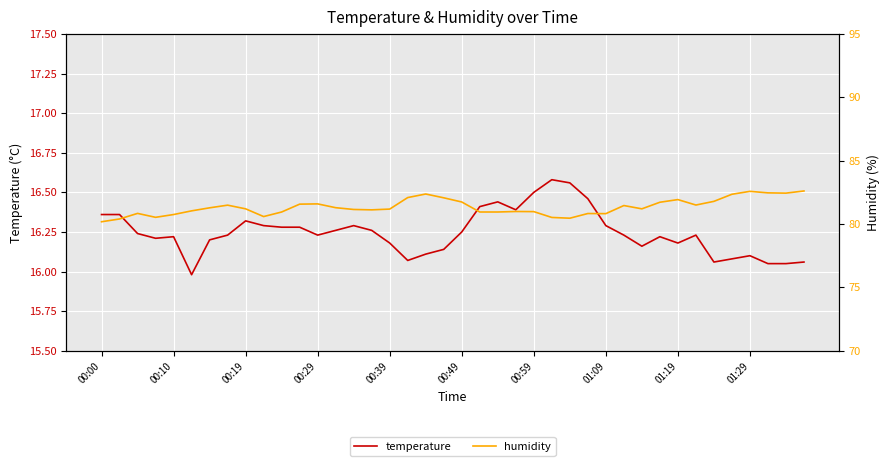

The temperature series shows 10.1 at 01:19. True or false?

False